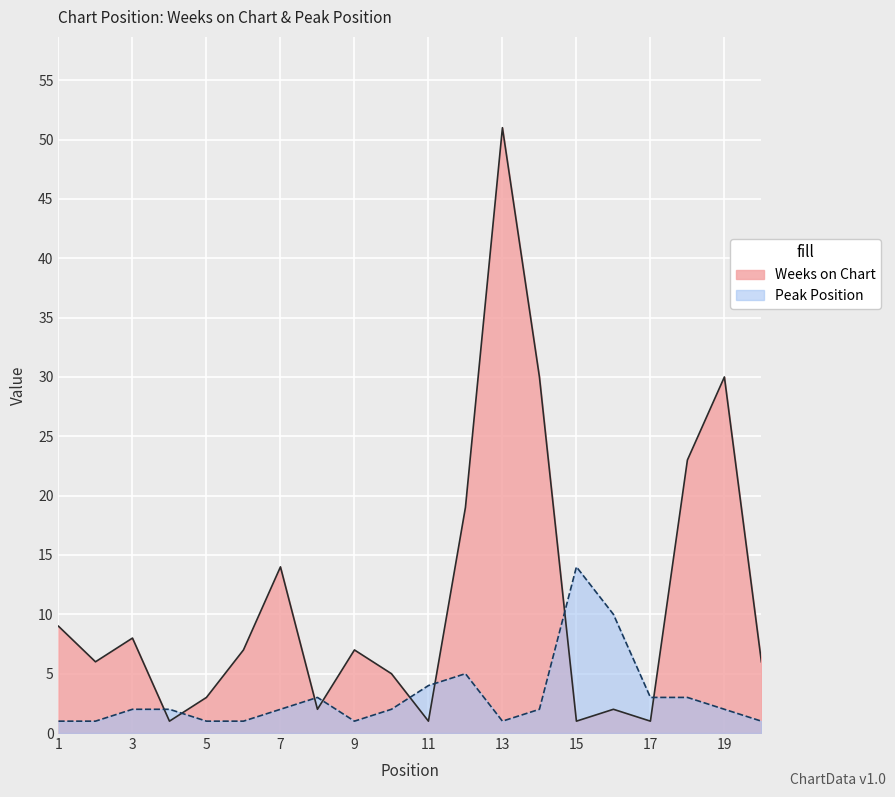

What are all the series names shown in the legend?

Weeks on Chart, Peak Position